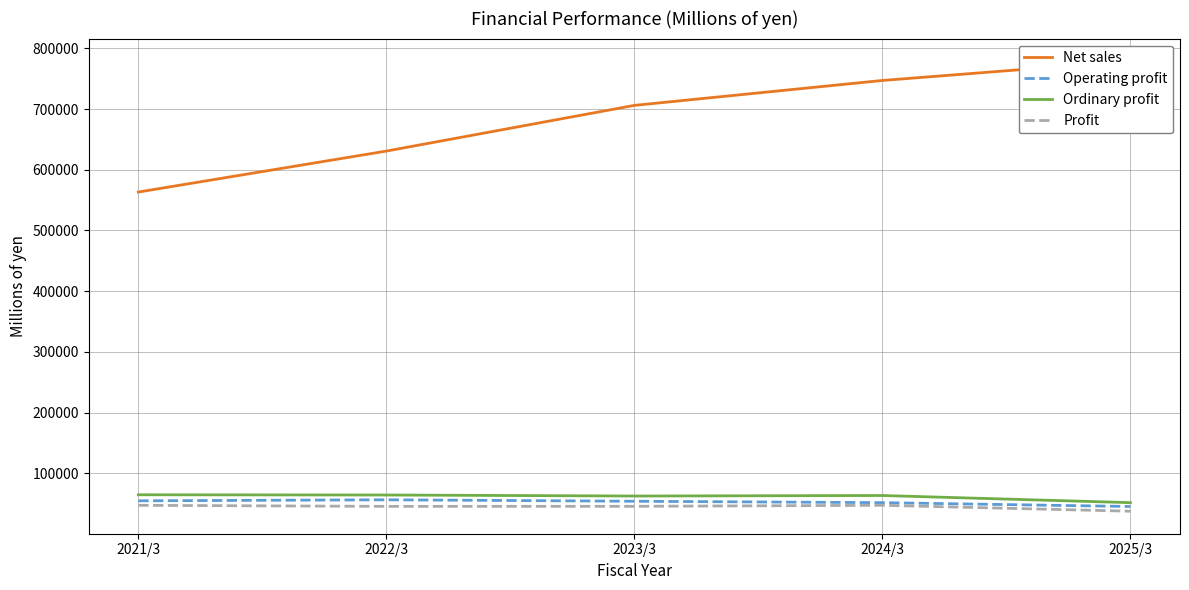

What is the difference between the maximum and minimum values in the Net sales series?

215787